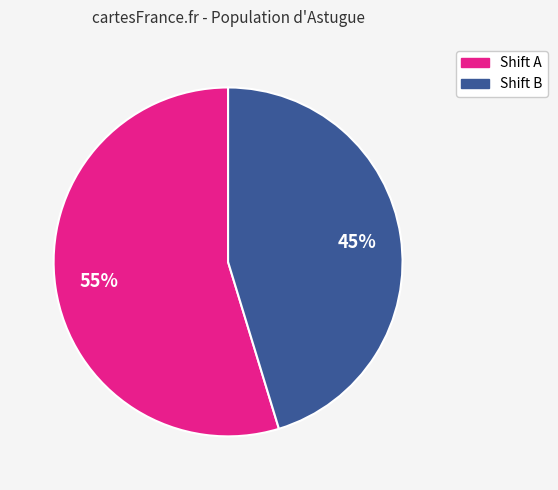

To the nearest percent, what is the average slice percentage?

50%